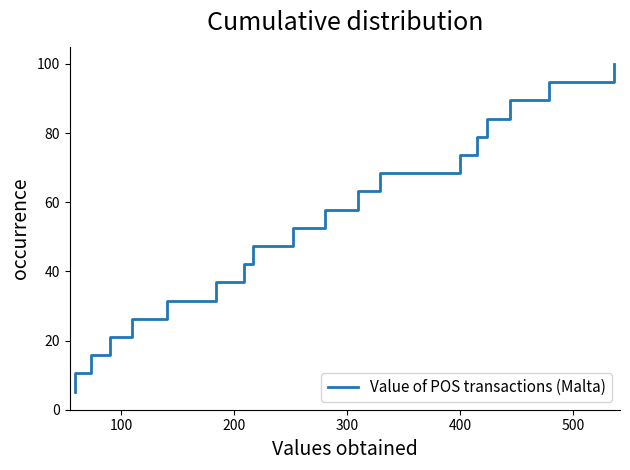

What is the difference between the maximum and minimum values?

94.7